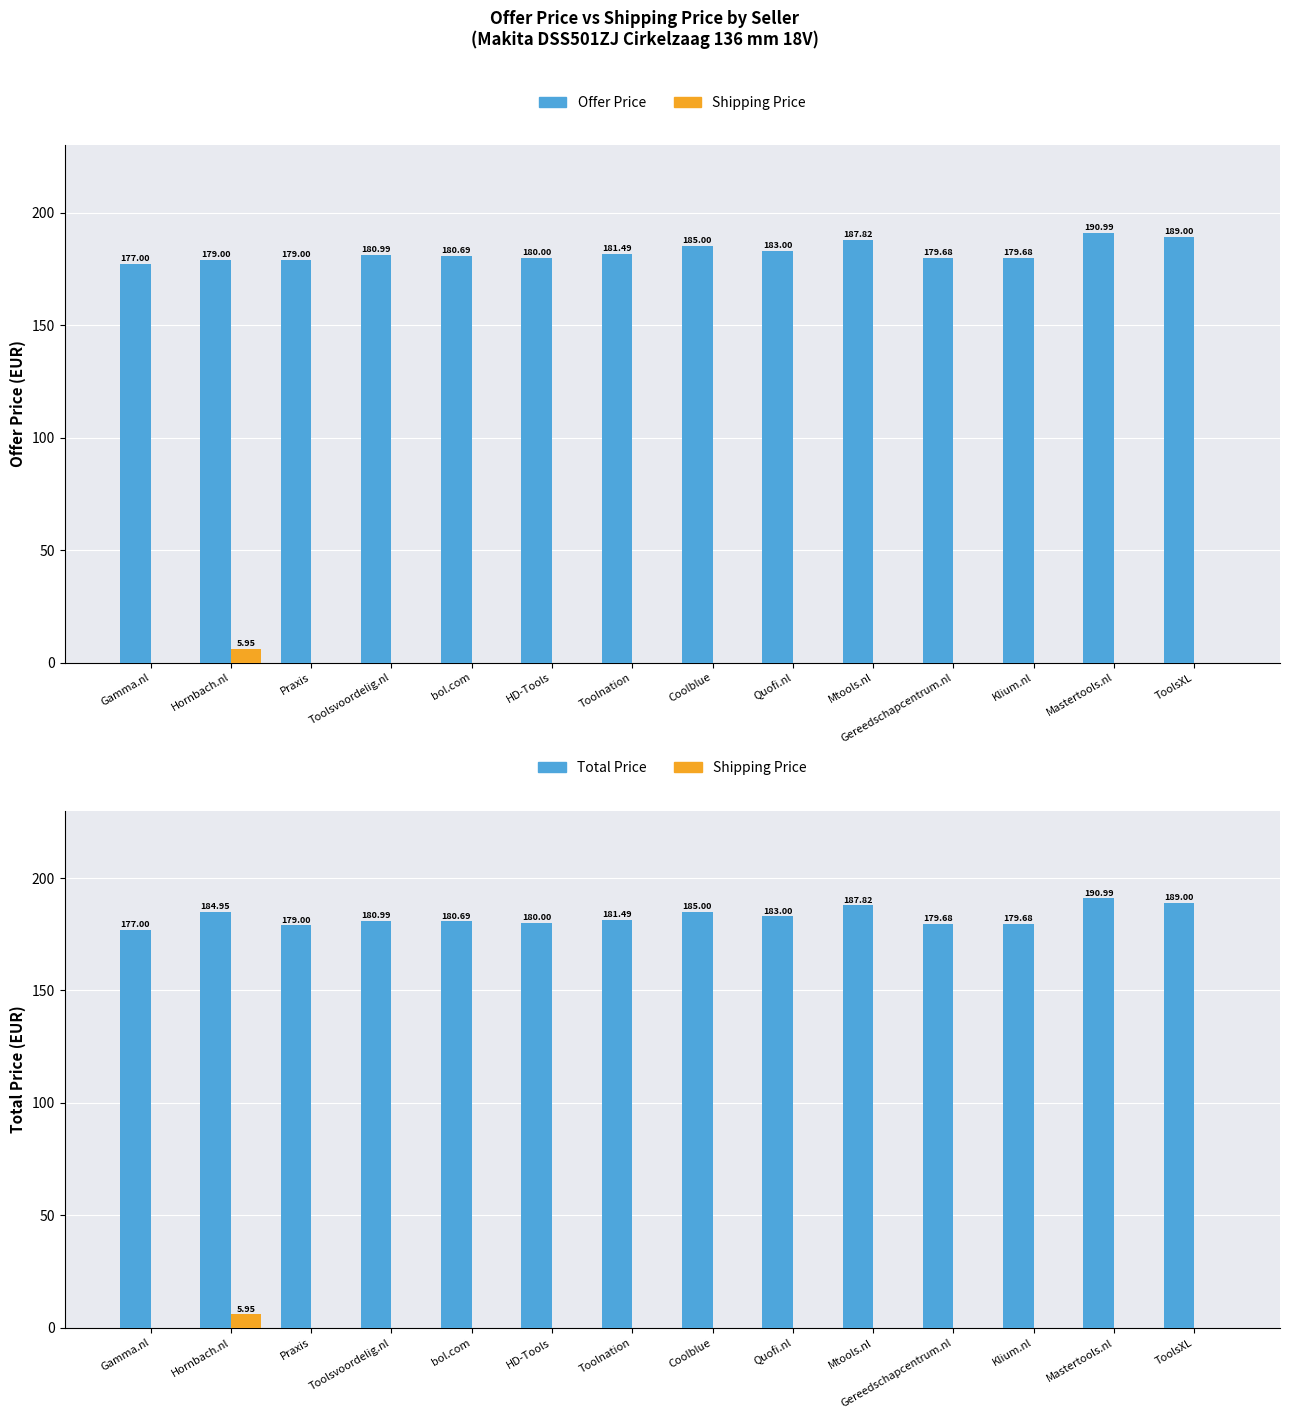

How many groups of bars are there?

14